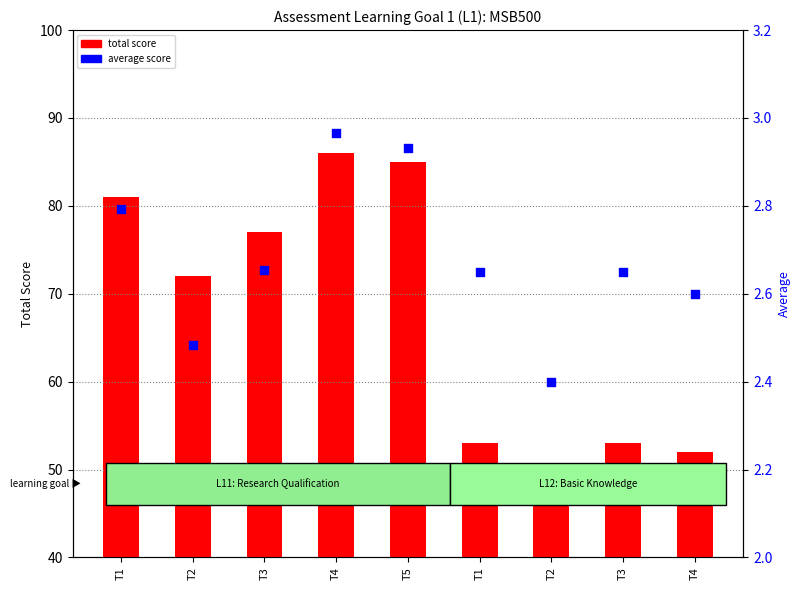

Which series reaches the maximum Y coordinate?

total score